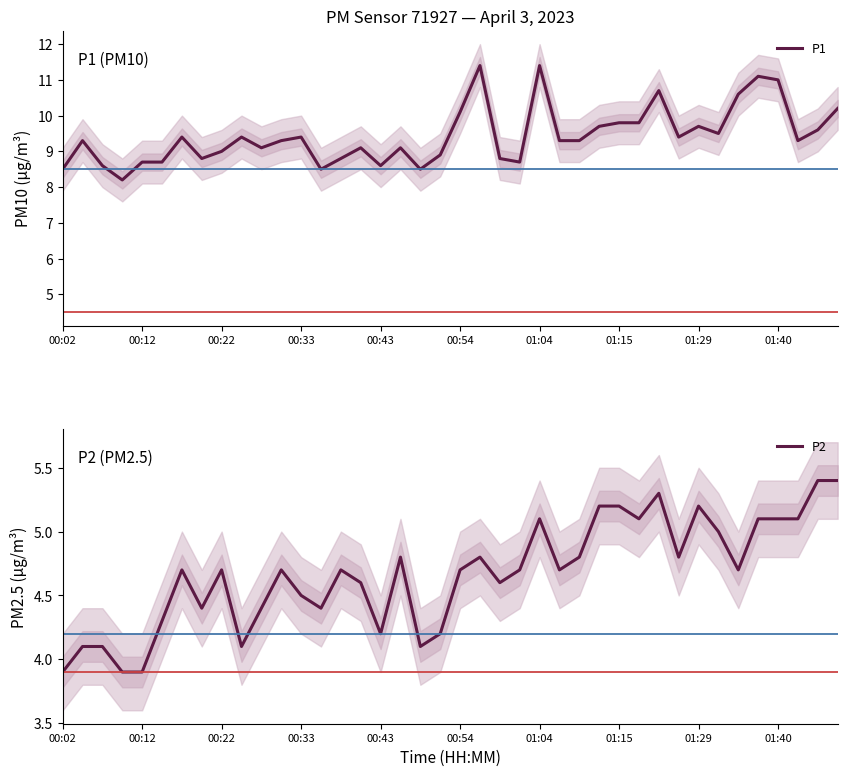

True or false: P2 and P1 intersect in this chart.

False